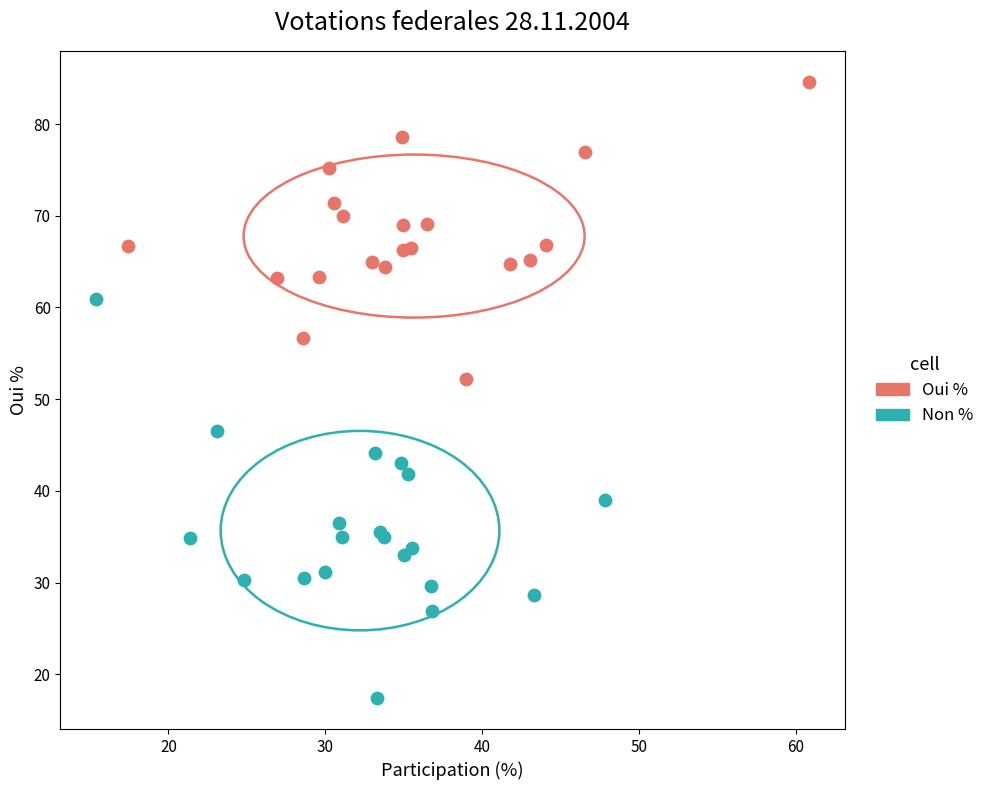

Which series has the widest spread of Y values?

Non %